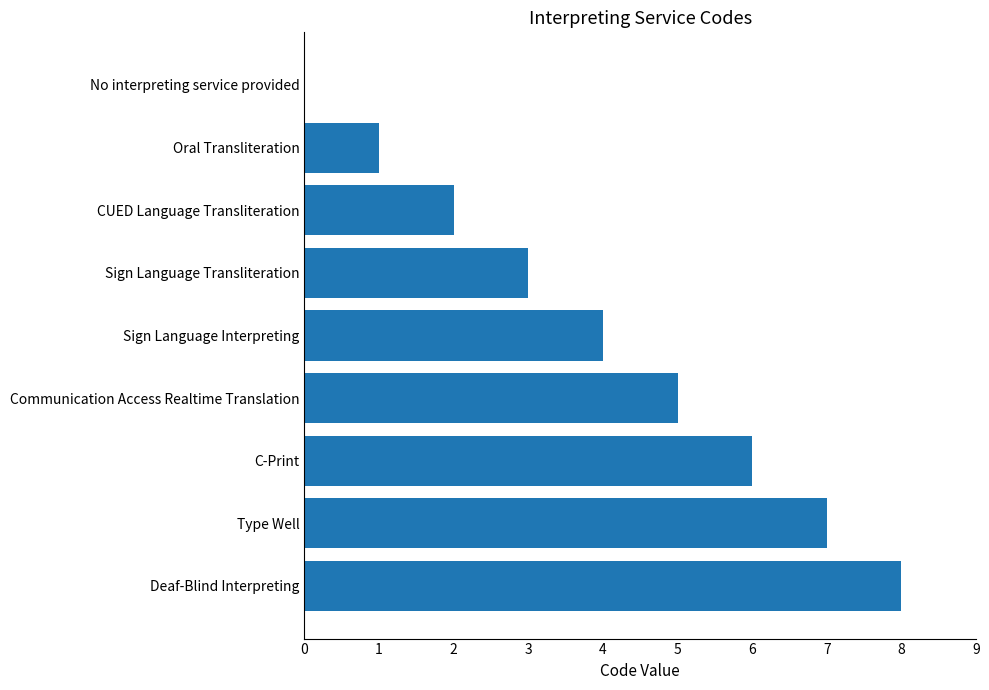

What is the change in value from CUED Language Transliteration to Sign Language Transliteration?

+1